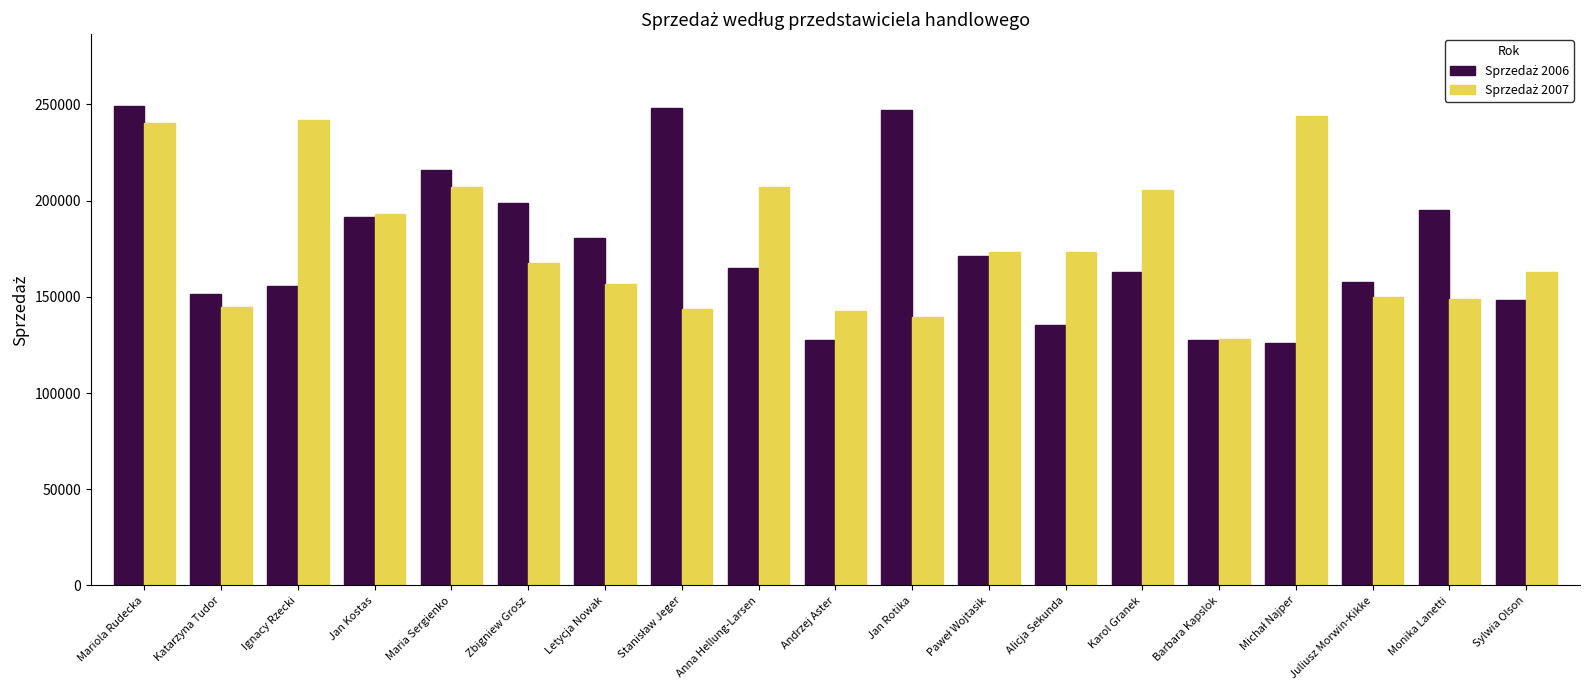

At which category is the sum across all series the highest?

Mariola Rudecka